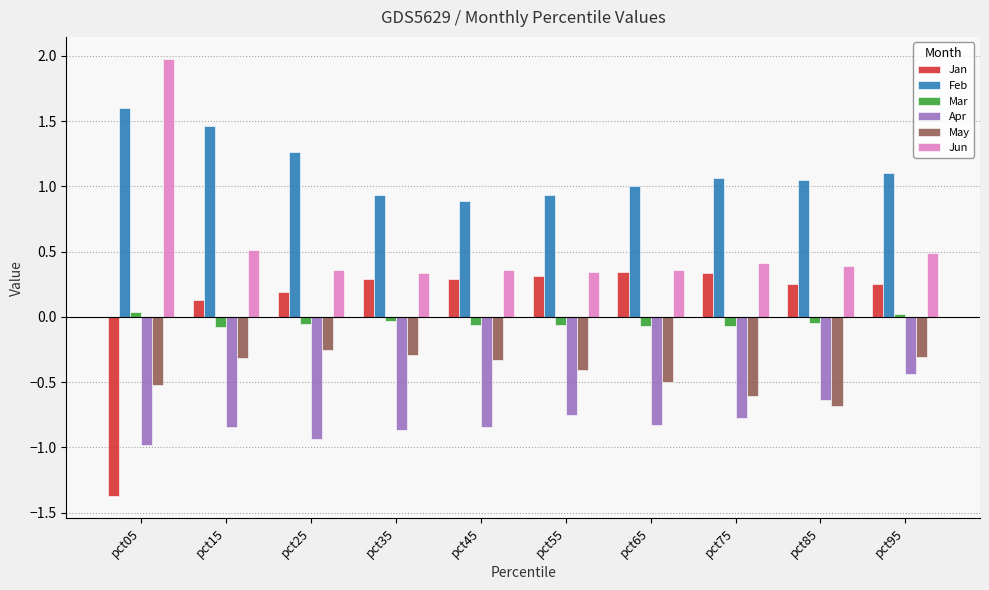

How many groups of bars are there?

10